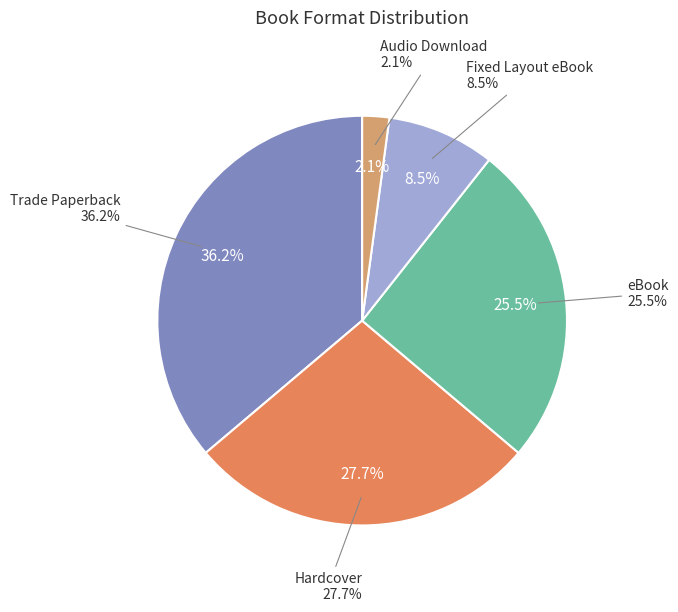

Does any single category account for the majority?

No